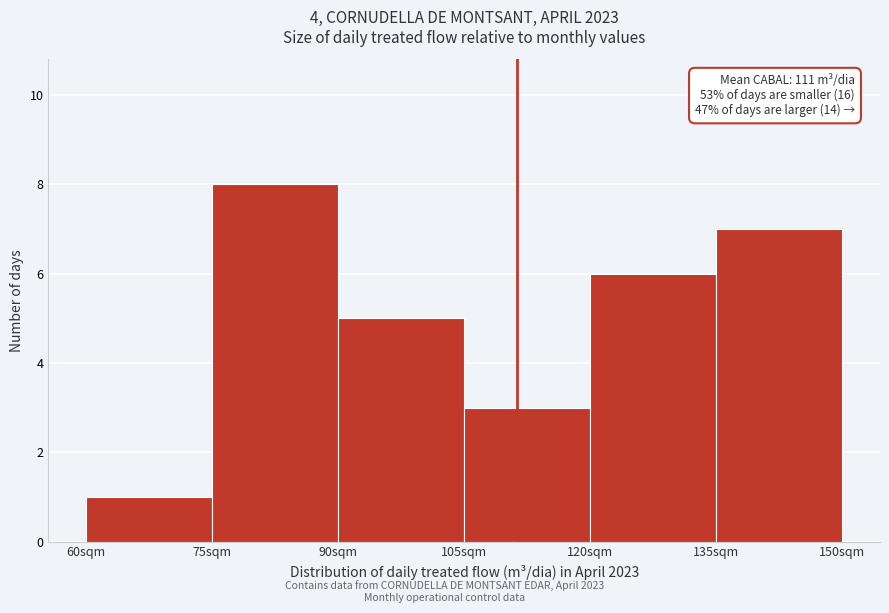

Which range on the x-axis has the tallest bar?

75 to 90